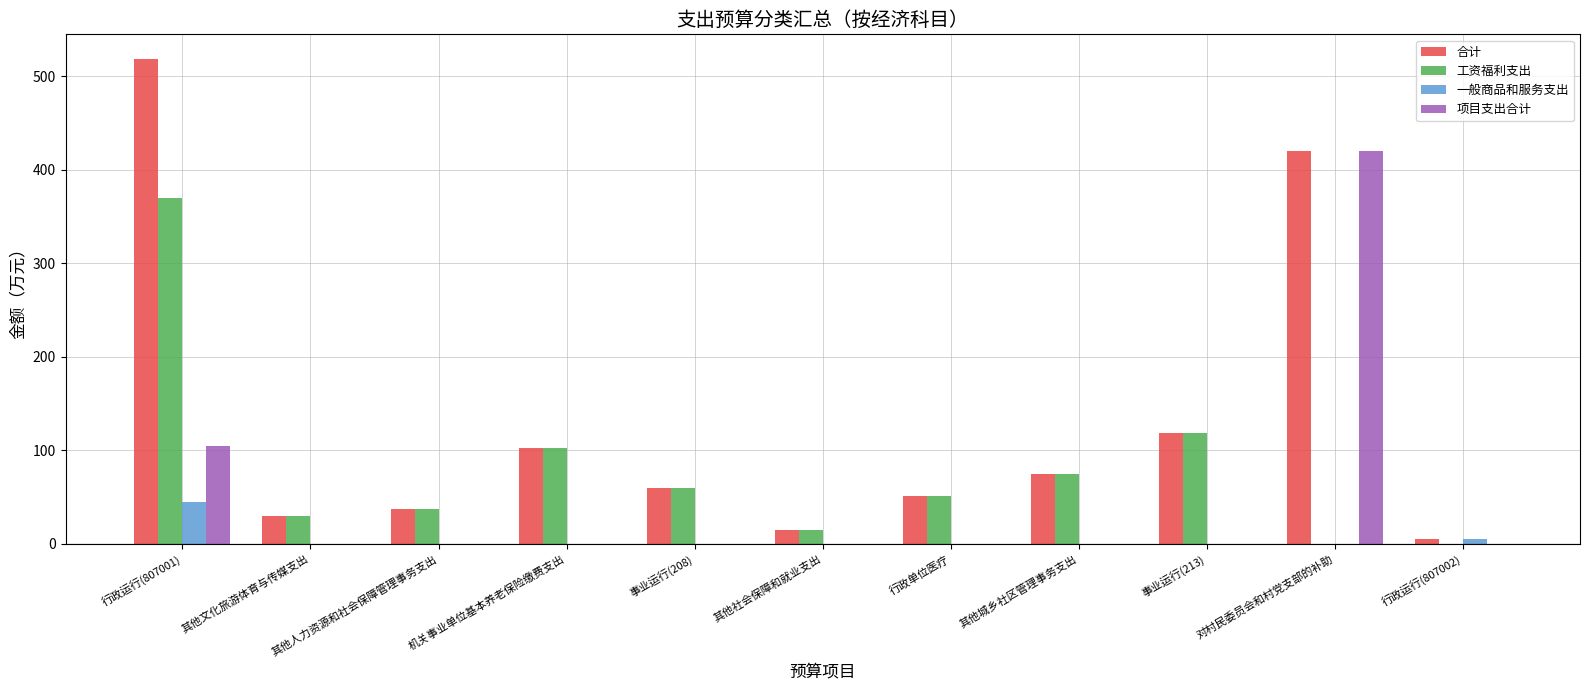

Where is 项目支出合计 nearest to the value 210?

行政运行(807001)